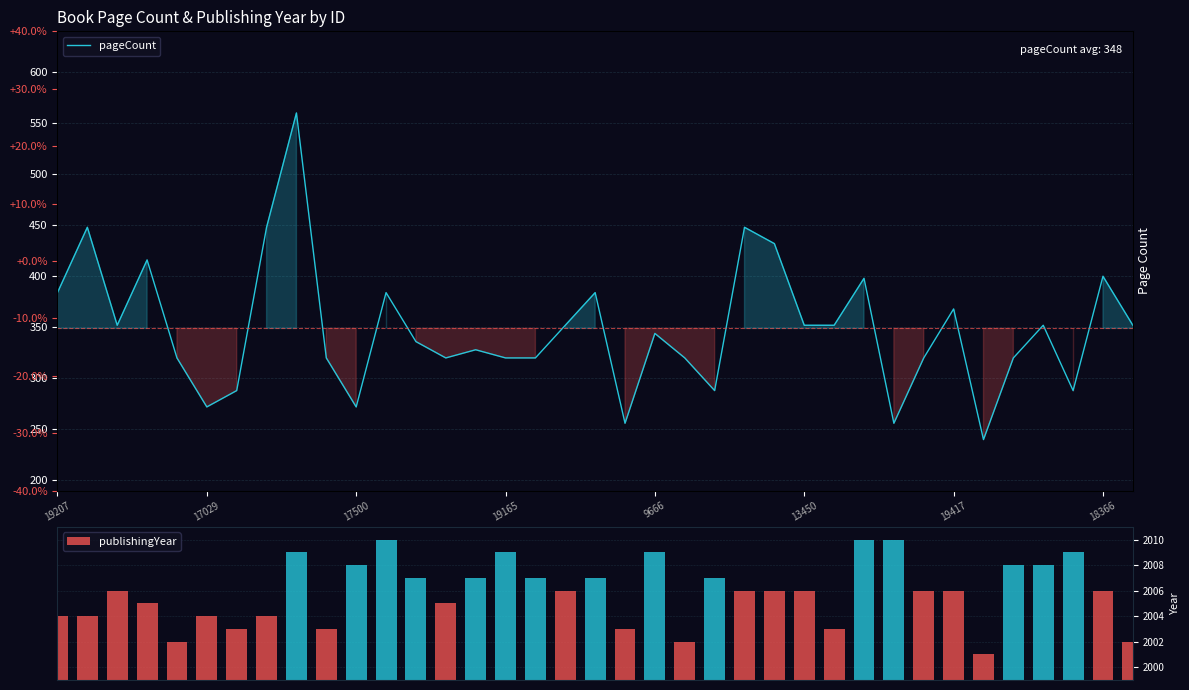

List the series in order of their peak value, highest first.

publishingYear, pageCount